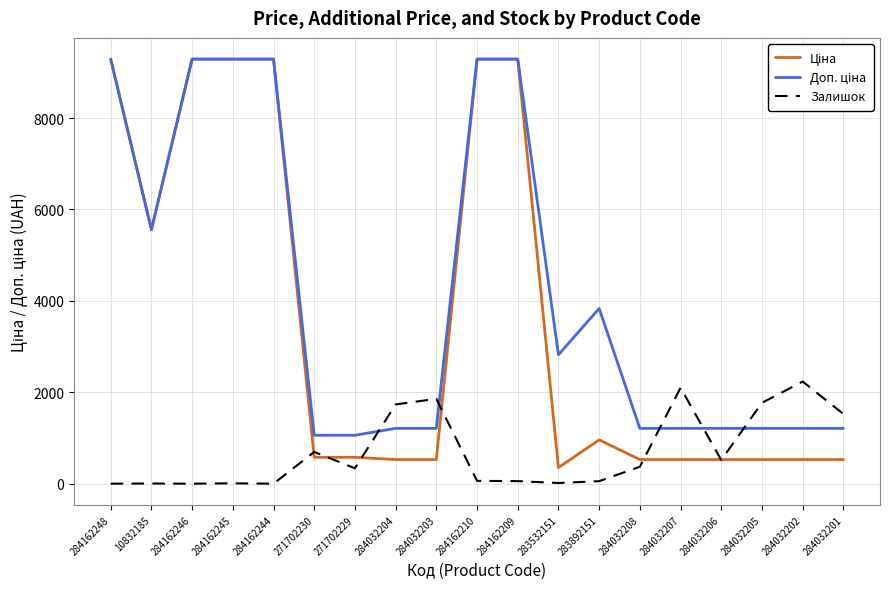

What is the total value across all series at 271702229?

1975.1